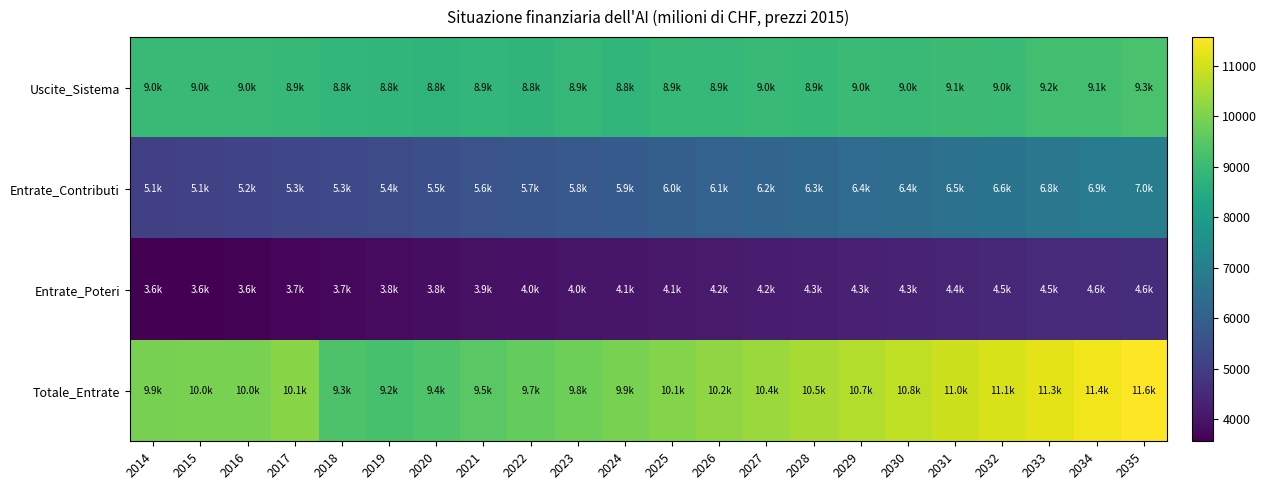

Which series has the largest total across all categories?

Totale_Entrate